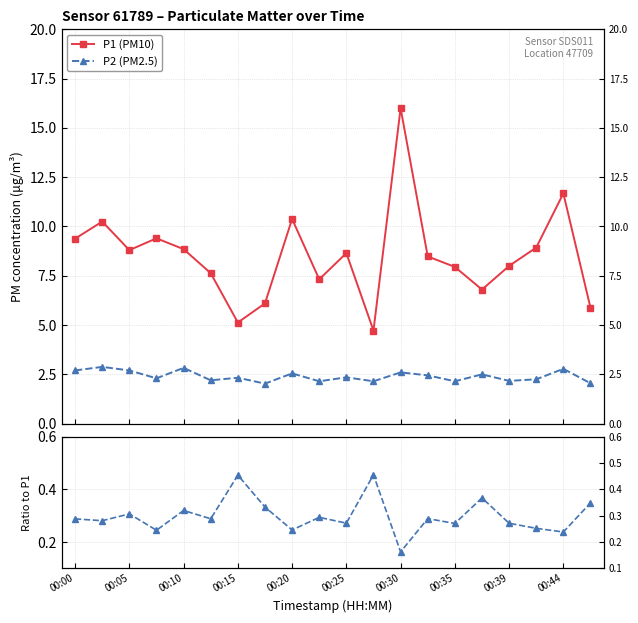

What is the minimum value shown in the chart?

0.2